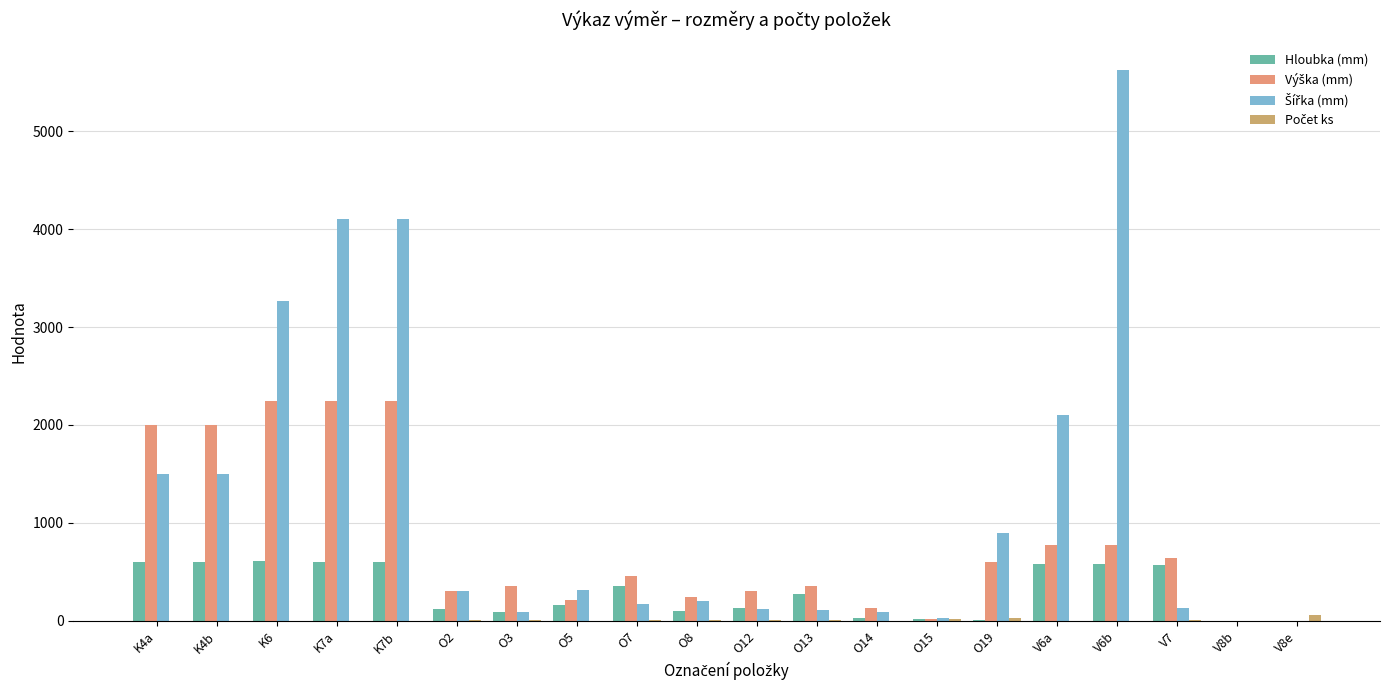

At which label does Hloubka (mm) reach its peak?

K6